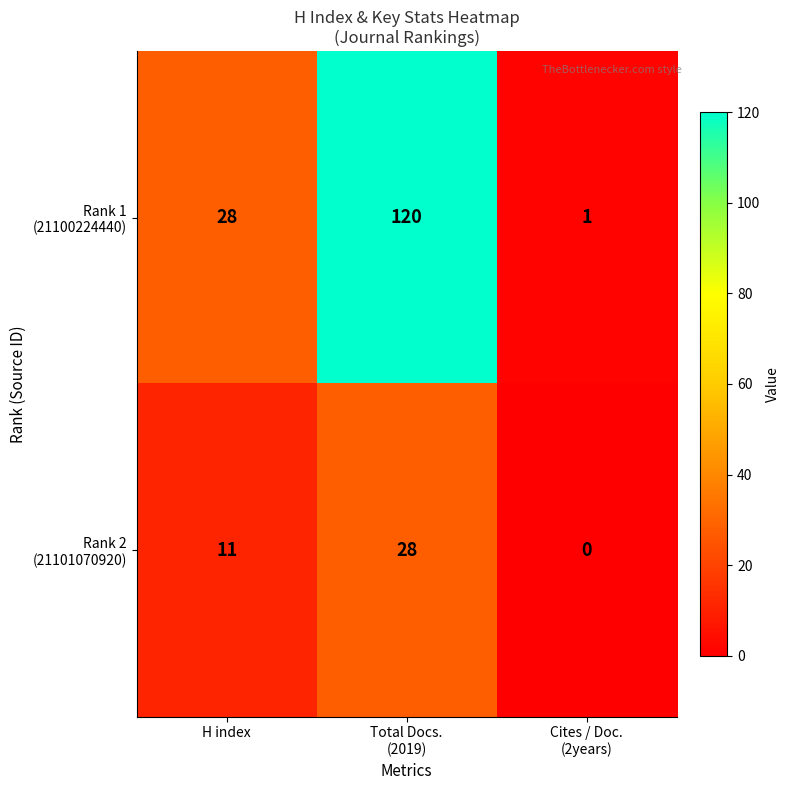

What is the difference between the highest and lowest values at H index?

17